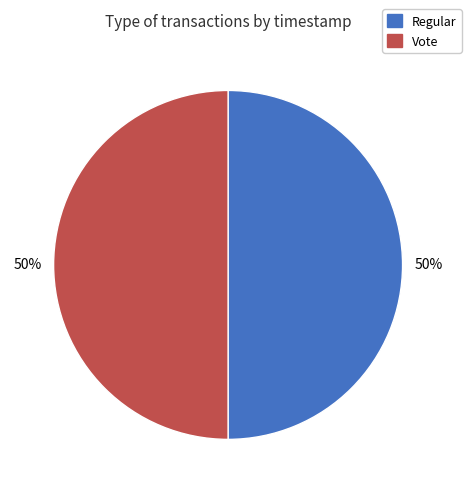

What is the ratio of the value at Vote to the value at Regular?

1.0